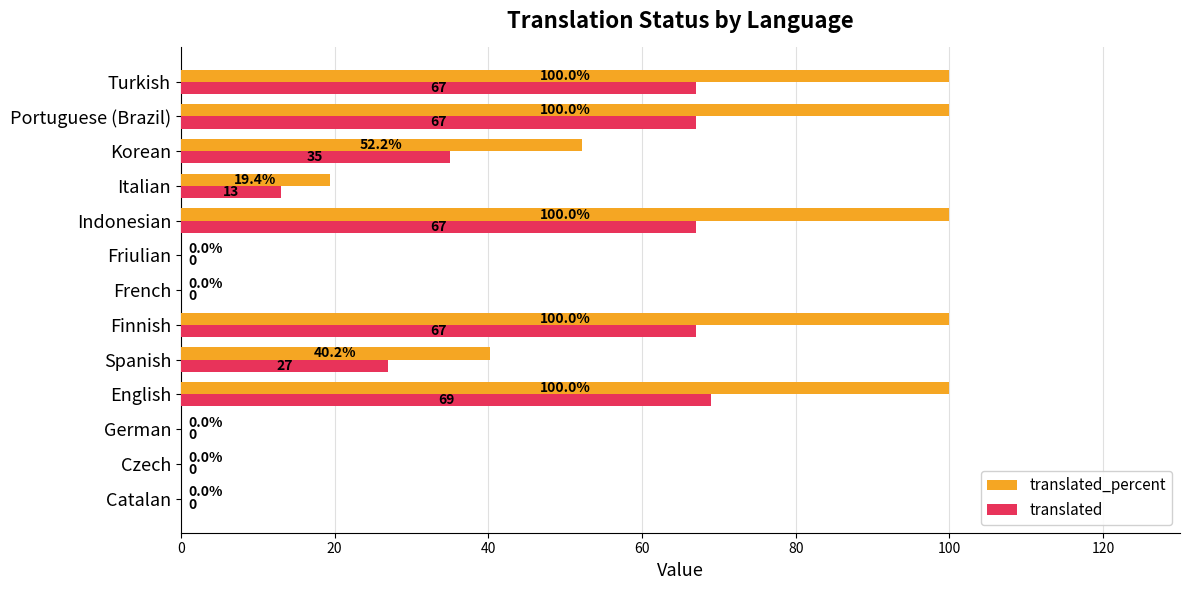

At which label is translated_percent closest to 50?

Korean